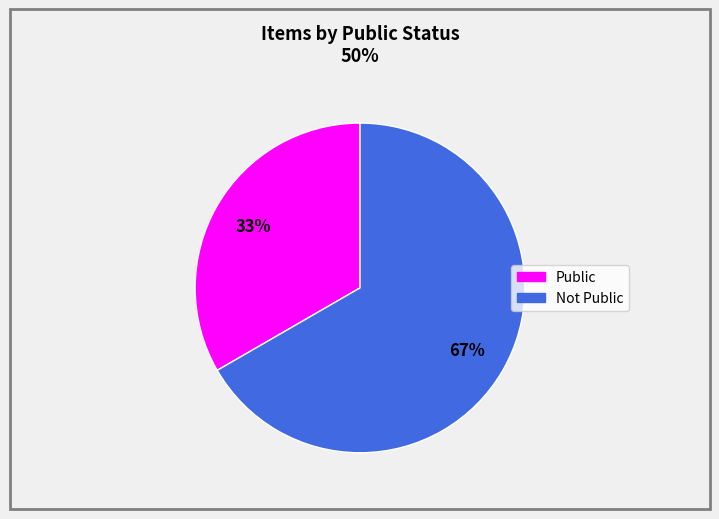

Does any single category account for the majority?

Yes